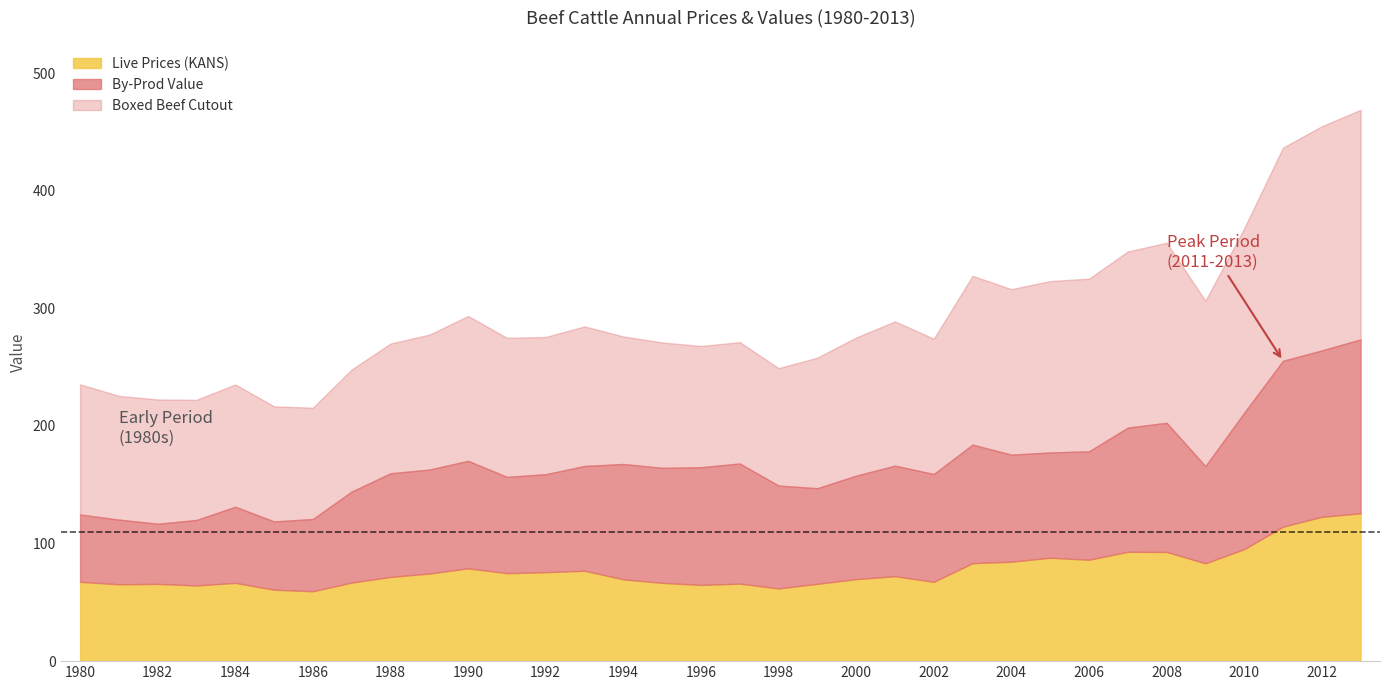

How many interior local peaks does the Live Prices (KANS) series have?

8